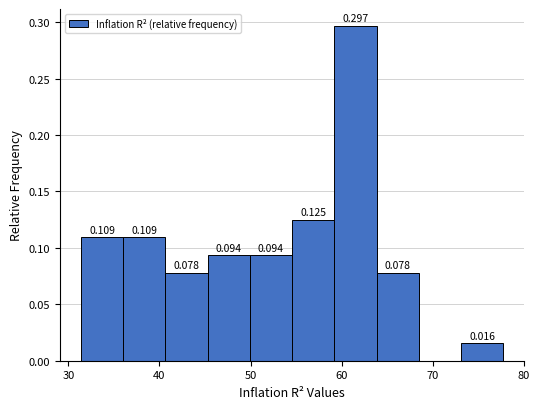

Which range on the x-axis has the tallest bar?

59 to 64